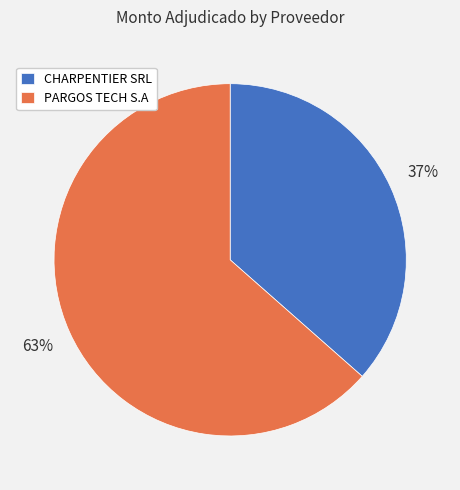

What is the ratio of the value at PARGOS TECH S.A to the value at CHARPENTIER SRL?

1.7